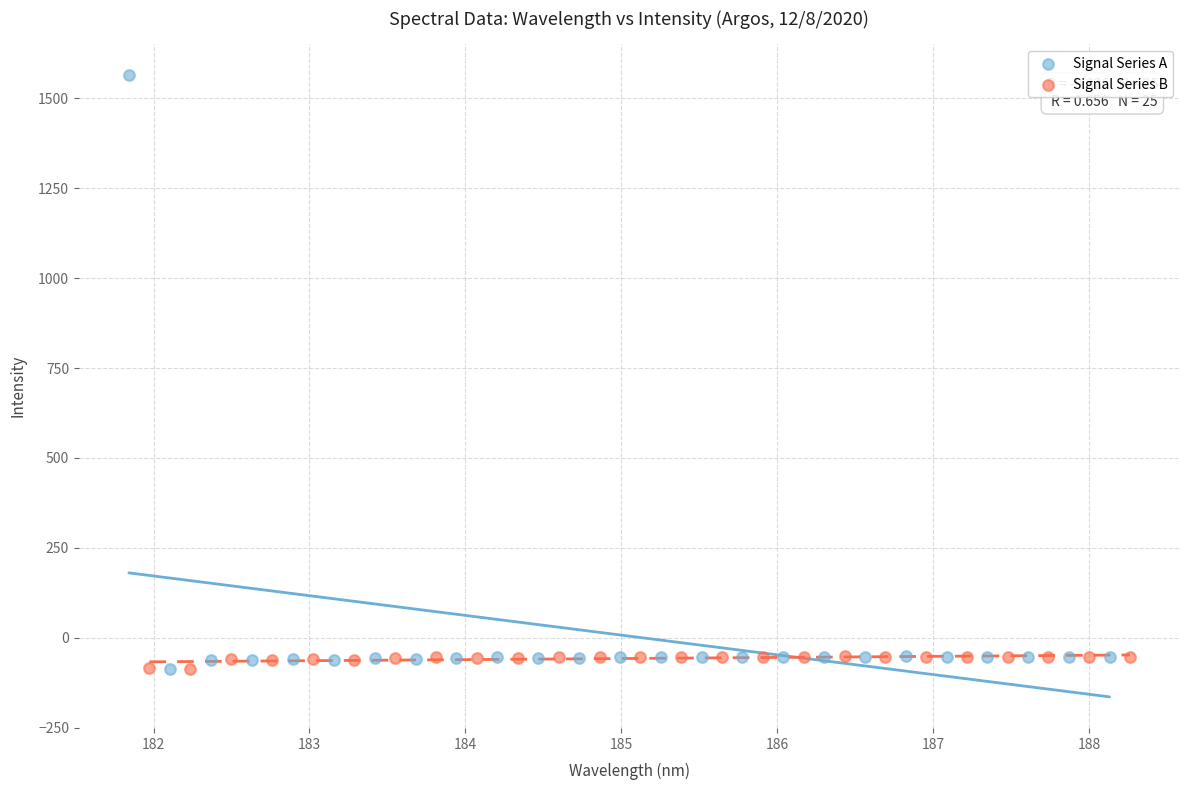

Which series contains the highest Y value?

Signal Series A